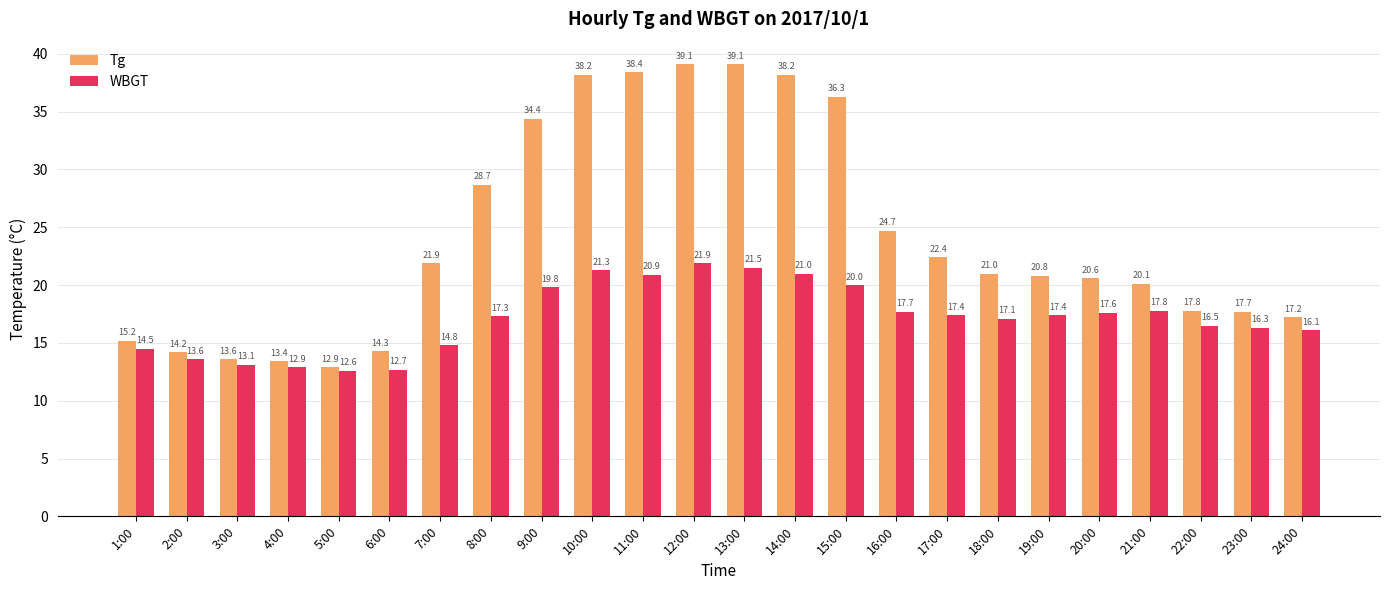

What is the difference between the second highest and second lowest values in the WBGT series?

8.8